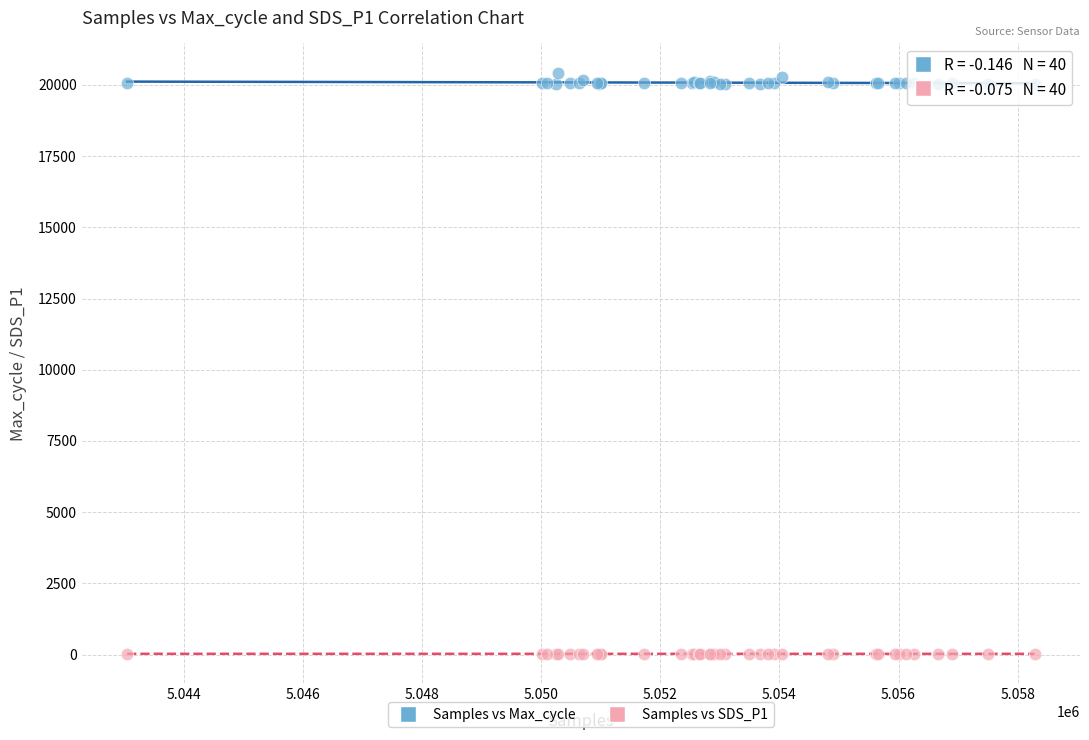

What are all the series names shown in the legend?

Samples vs Max_cycle, Samples vs SDS_P1